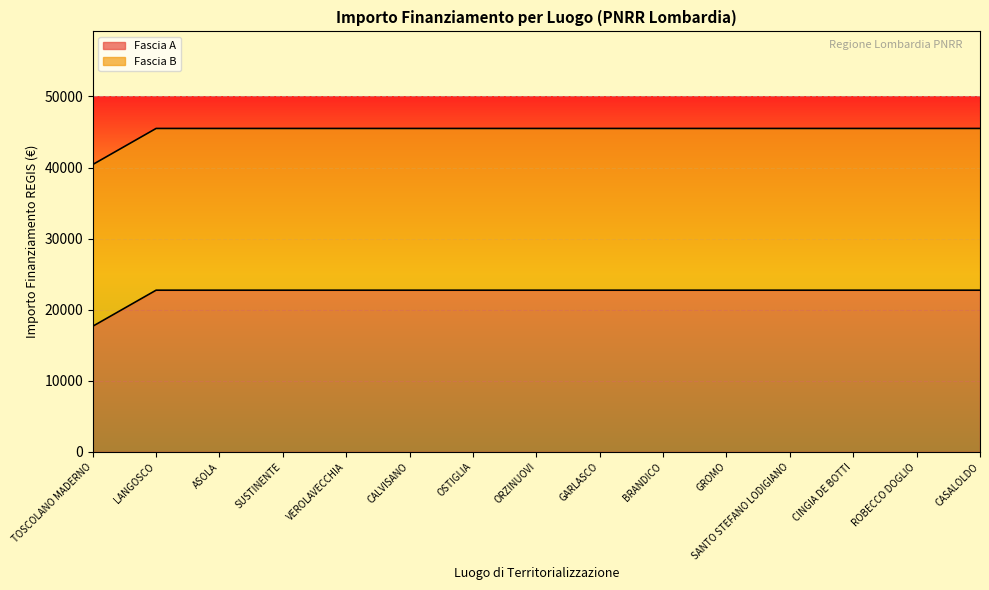

Which label corresponds to the smallest value in the chart?

TOSCOLANO MADERNO